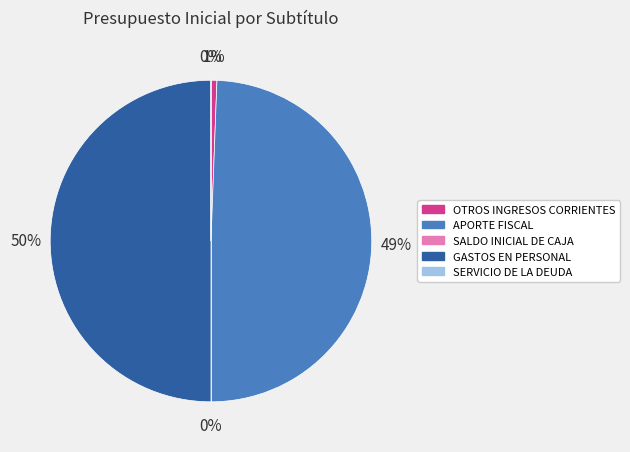

Which slice is the largest?

GASTOS EN PERSONAL